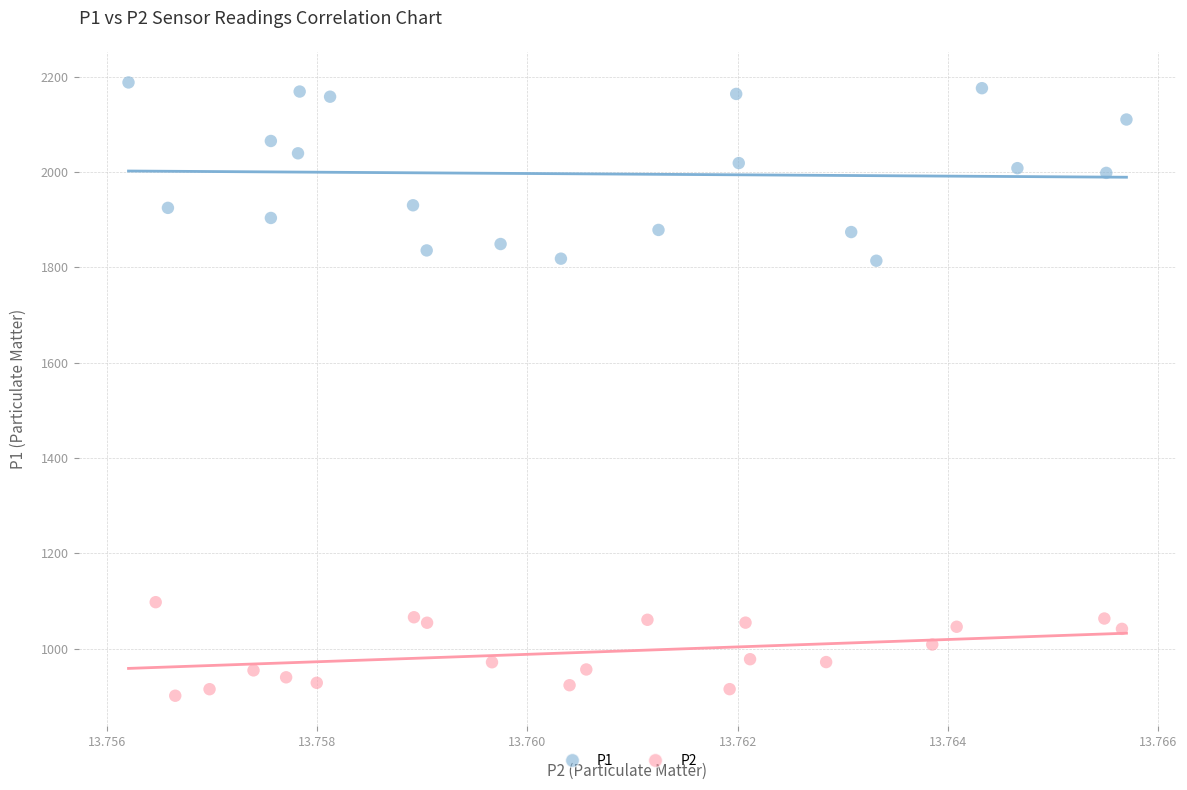

What are all the series names shown in the legend?

P1, P2